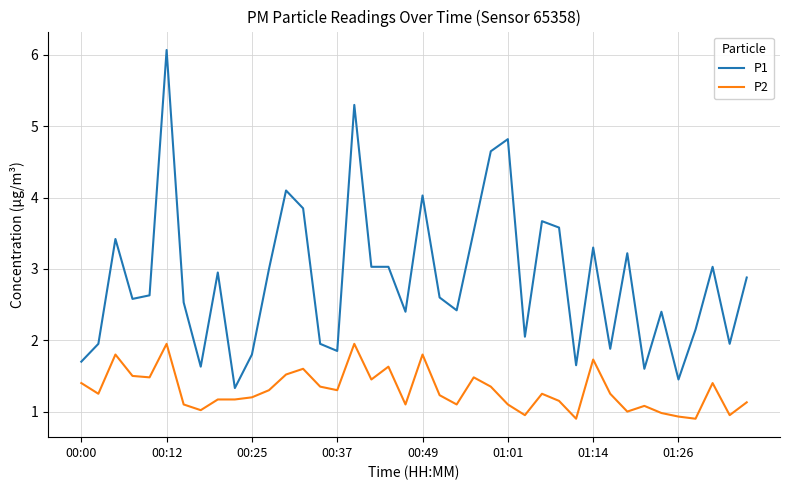

Which series has the largest range (max minus min)?

P1